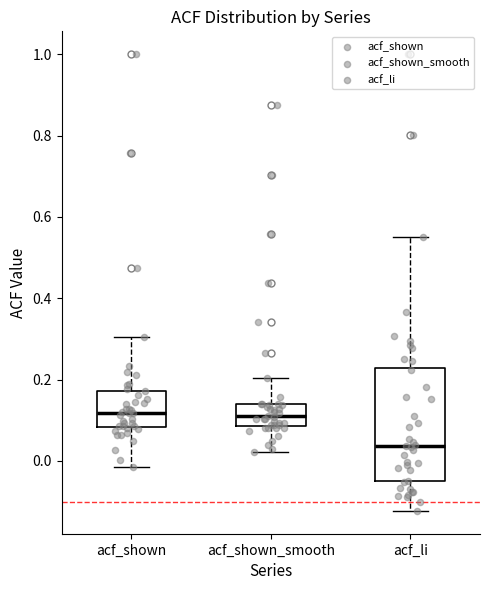

Reading left to right, transcribe this box plot: for each box, give where its median line is, the range the box spans, and where its two whiskers end, as read against the y-axis. The values are not printed on the chart, so give them approximately, as read against the axis.

acf_shown: median 0.12, box 0.08 to 0.18, whiskers -0.02 to 0.30
acf_shown_smooth: median 0.12, box 0.08 to 0.14, whiskers 0.02 to 0.20
acf_li: median 0.04, box -0.04 to 0.22, whiskers -0.12 to 0.56